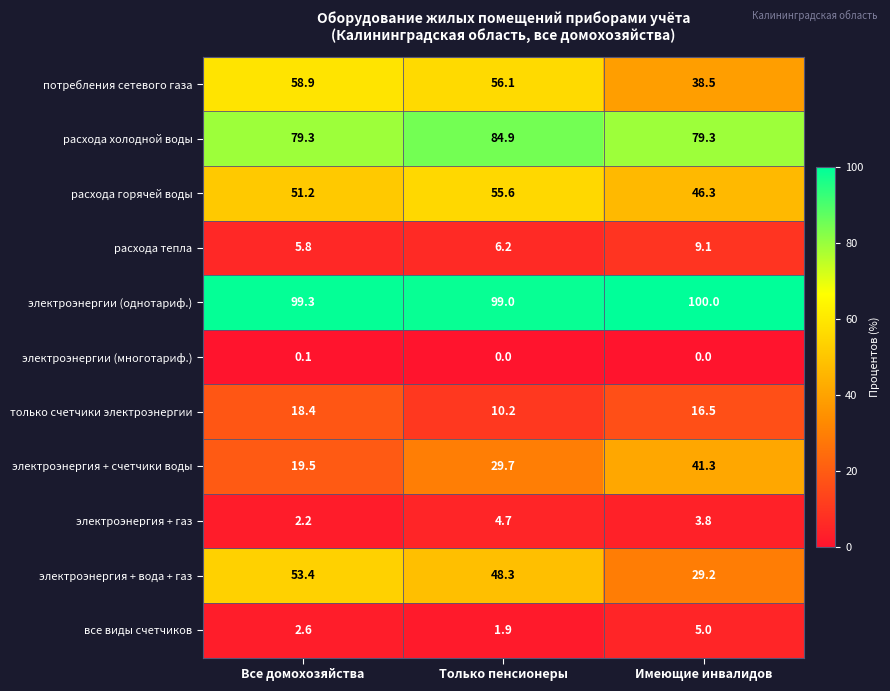

What is the approximate value of расхода тепла at Имеющие инвалидов?

9.1